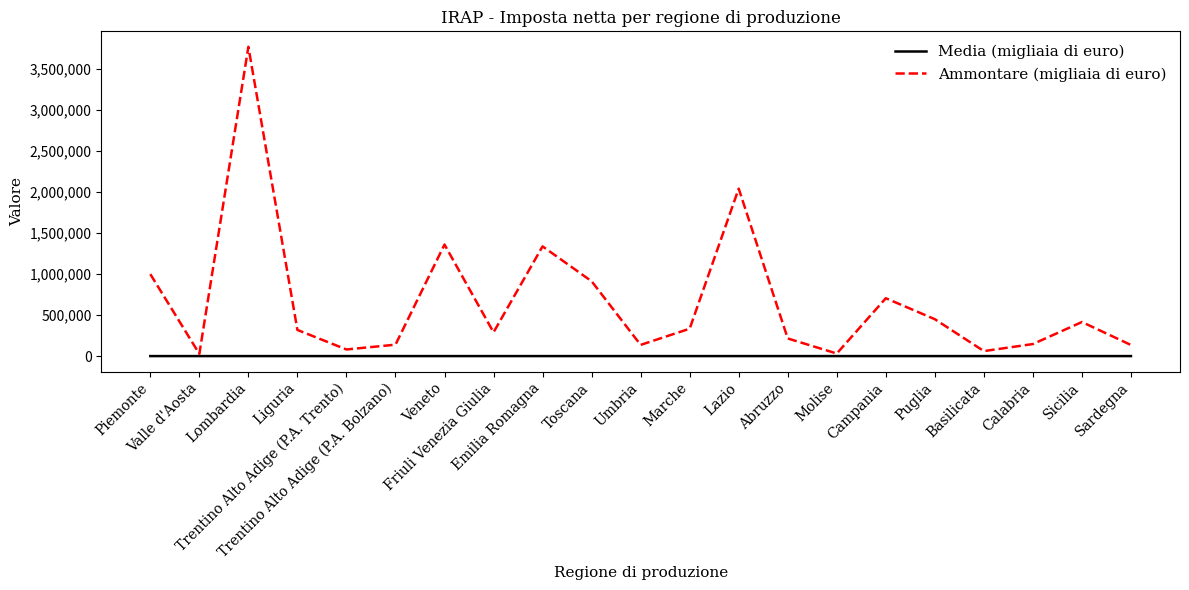

List the series in order of their peak value, highest first.

Ammontare (migliaia di euro), Media (migliaia di euro)